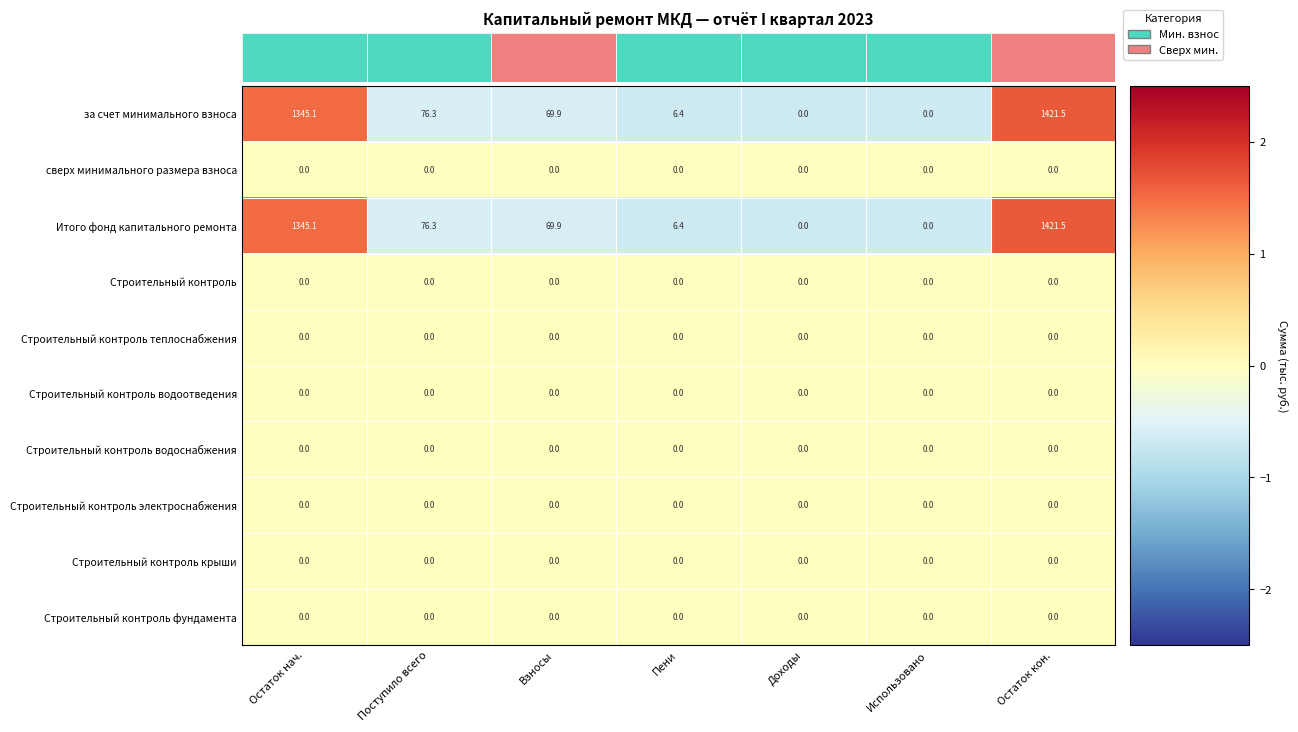

What is the spread (max minus min) of values at Остаток нач.?

1345.1